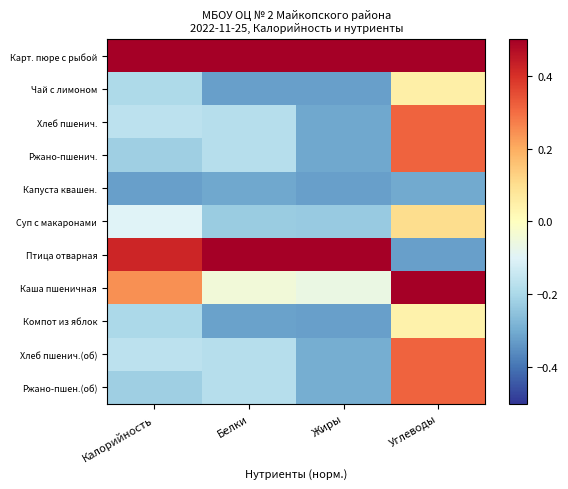

How many distinct data groups are displayed?

11